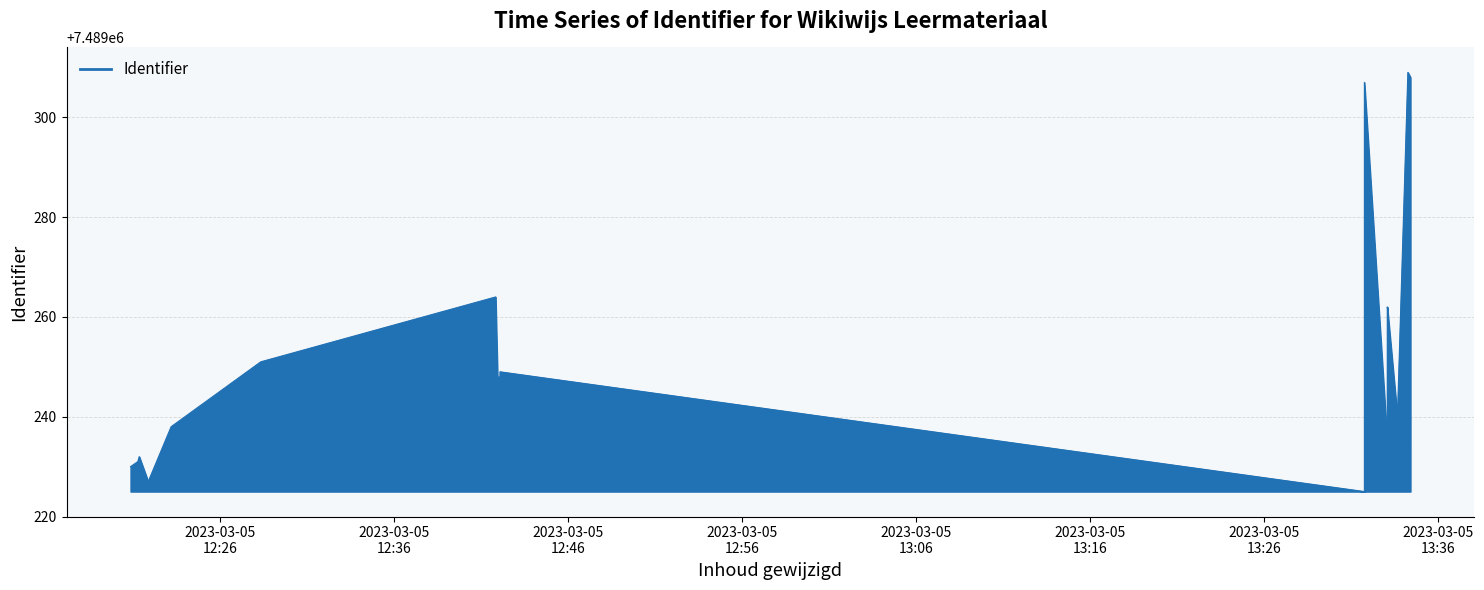

What is the average value?

7489253